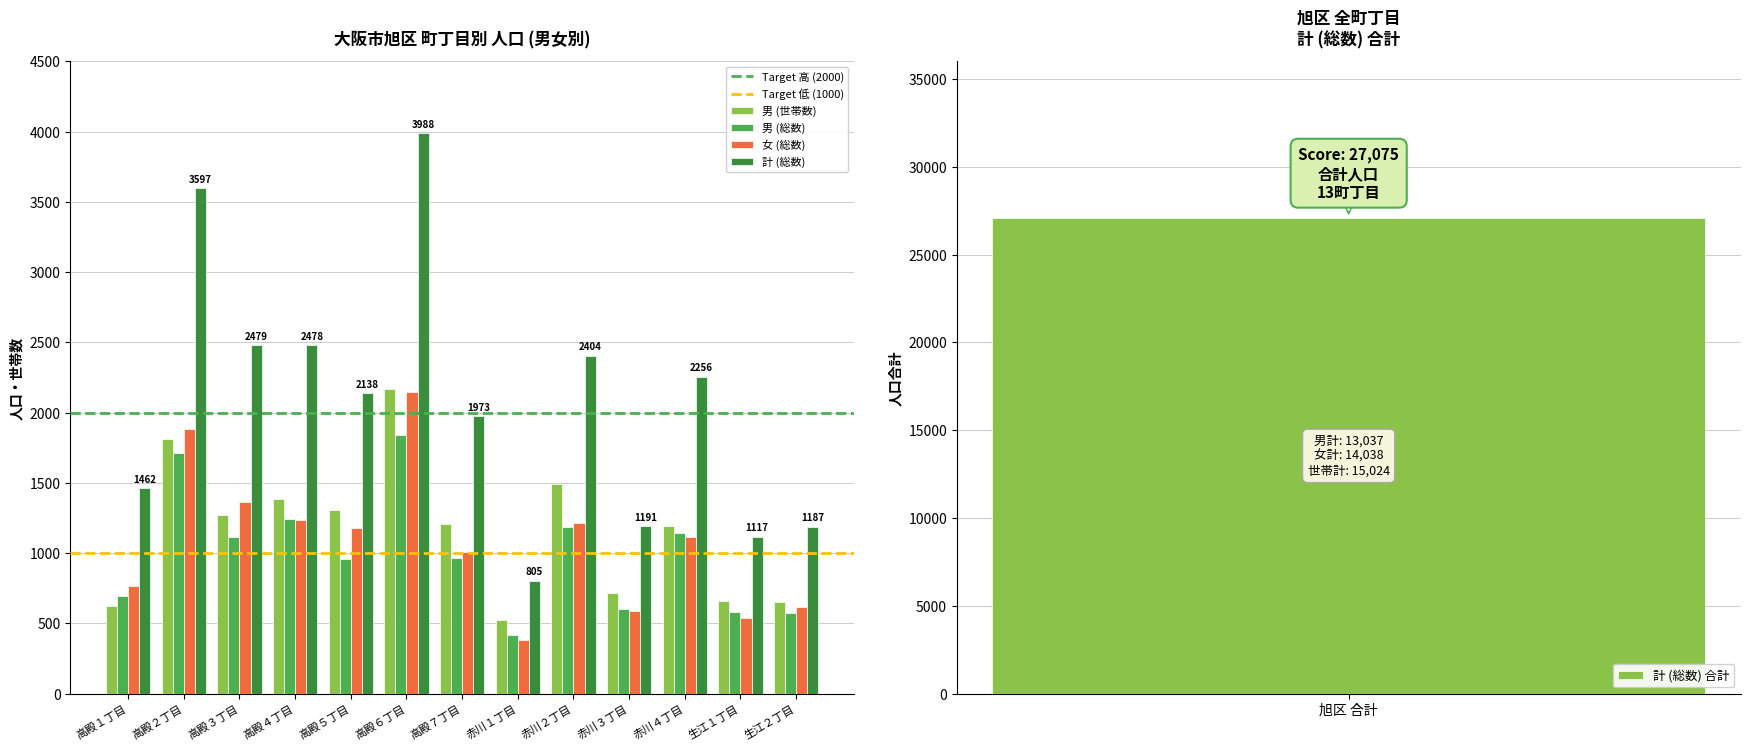

Is the value of 計 (総数) at 高殿４丁目 greater than the value of 男 (世帯数) at 赤川２丁目?

Yes